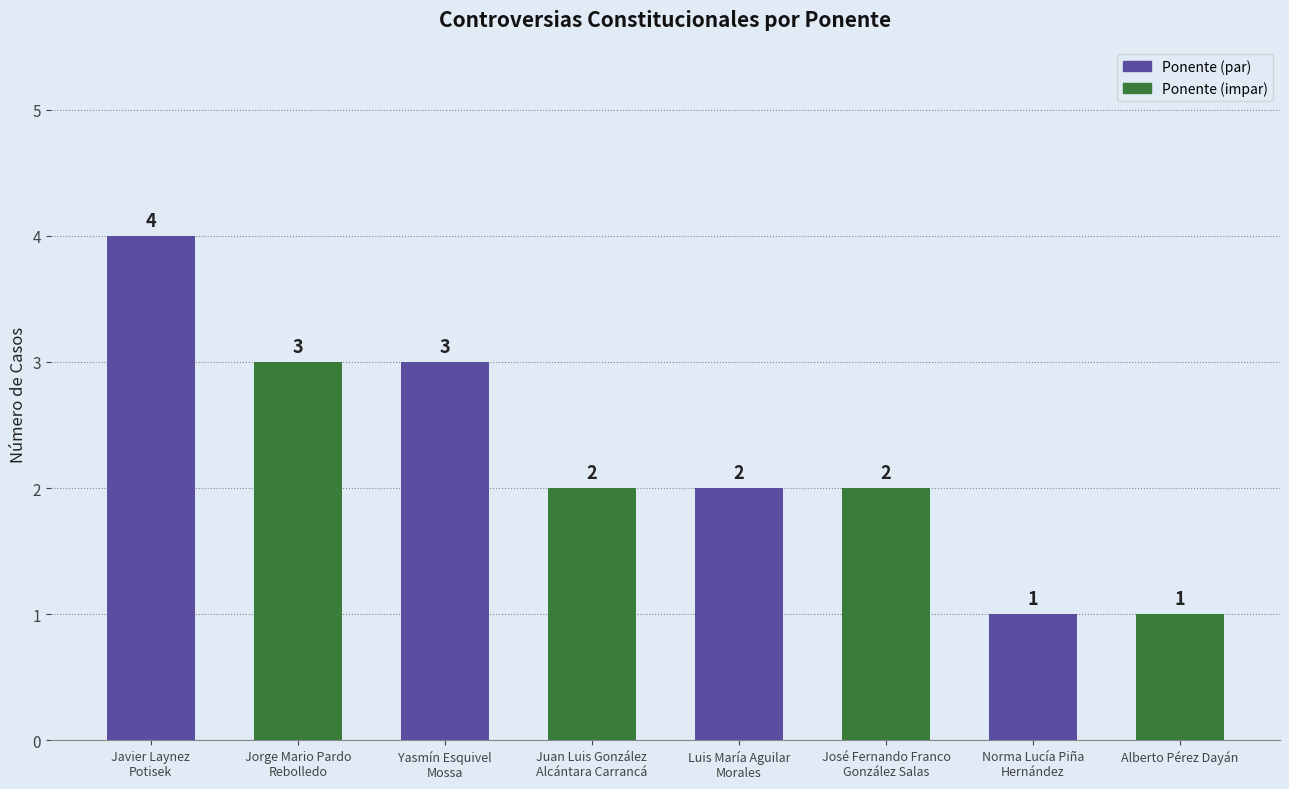

How many values are between 2 and 3?

5